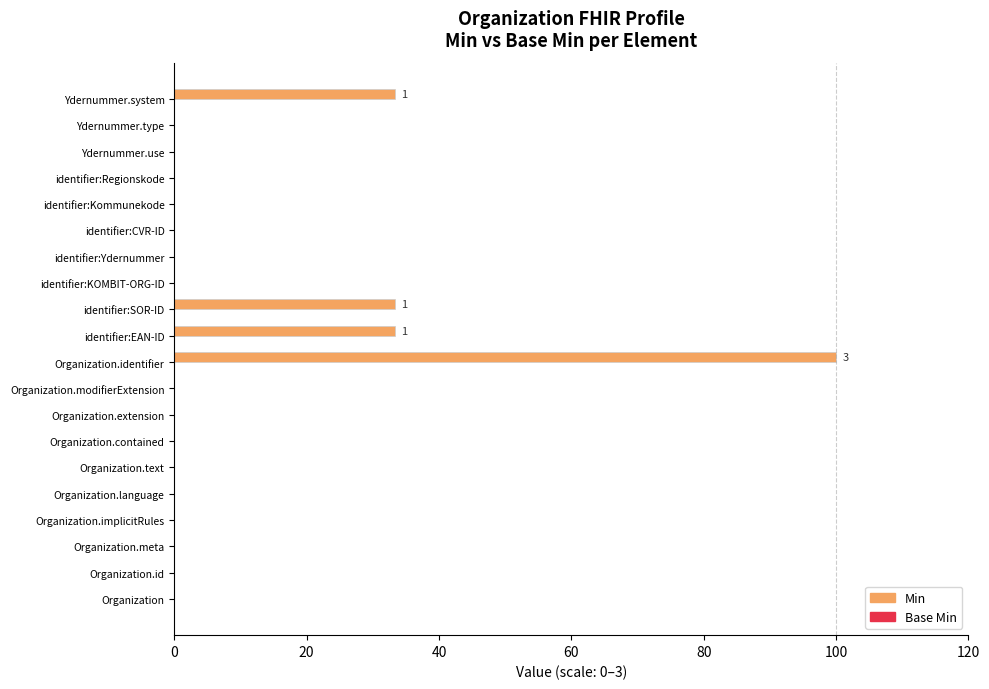

What is the maximum value shown in the chart?

100.0